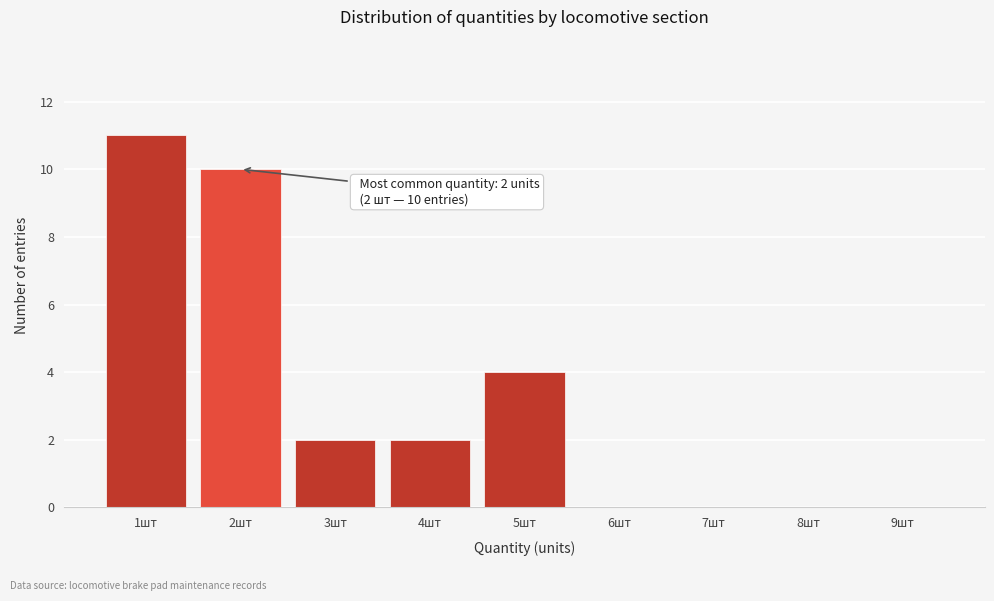

Over which range of the x-axis is the bar tallest?

0.5 to 1.5